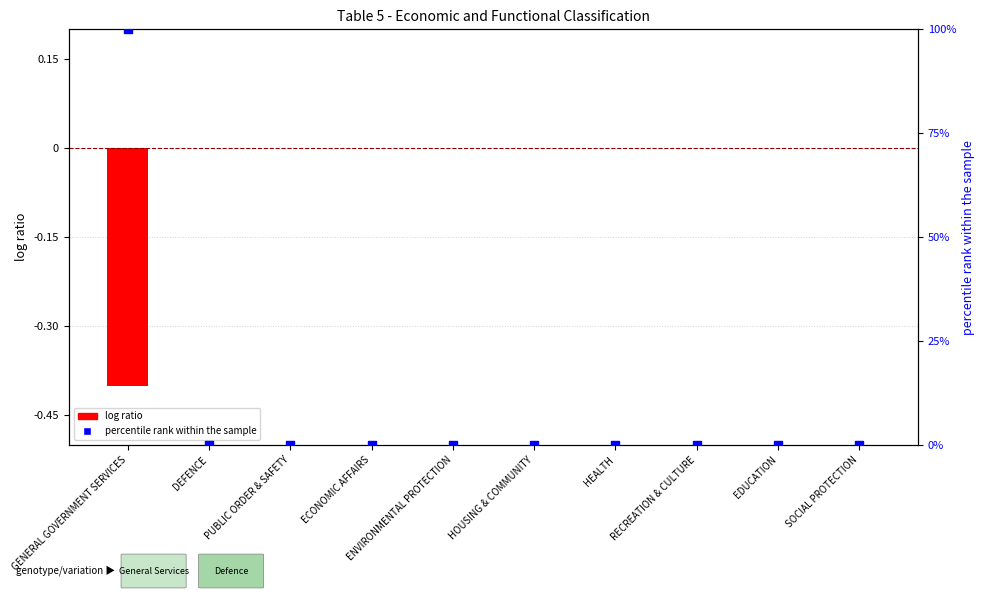

Which series contains the highest Y value?

percentile rank within the sample